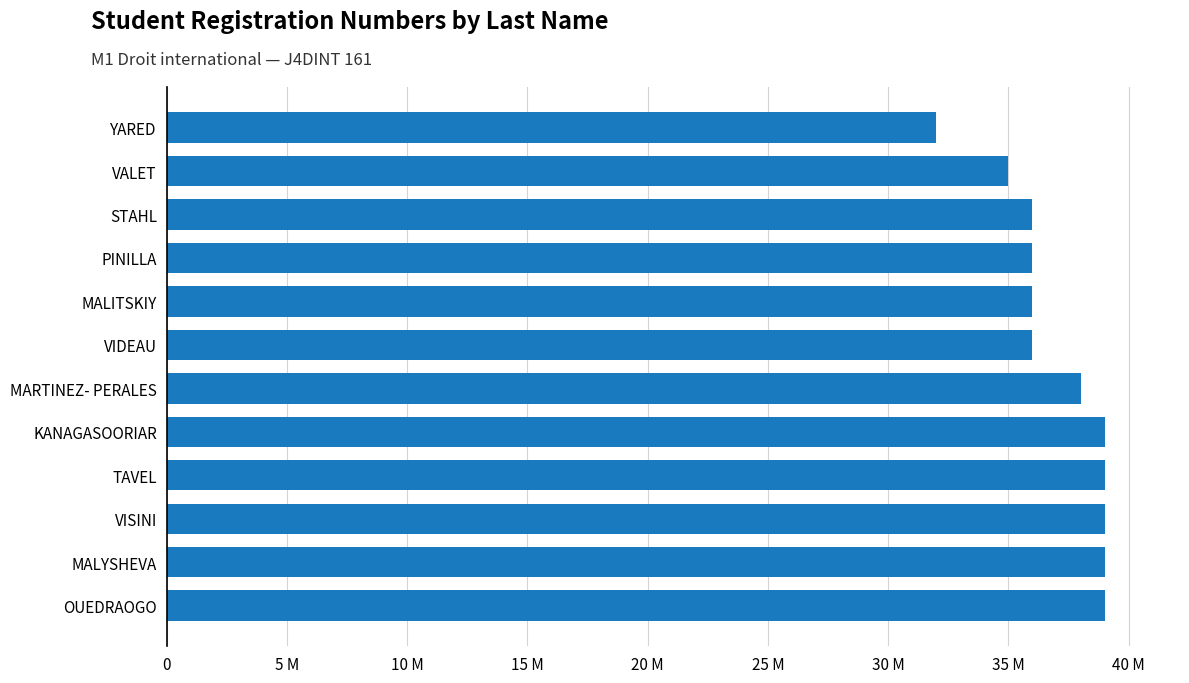

Are the bars horizontal?

Yes